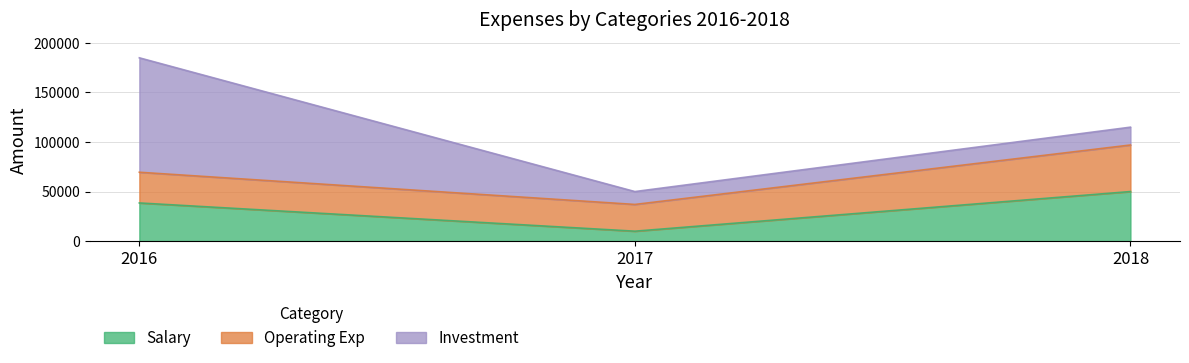

Is the value of Operating Exp at 2017 greater than the value of Salary at 2016?

No